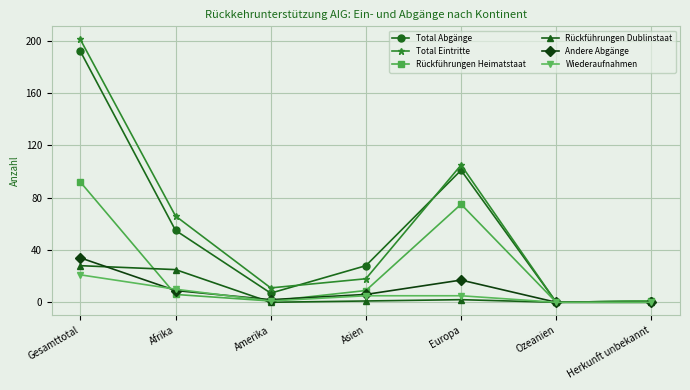

Which series has the largest range (max minus min)?

Total Eintritte